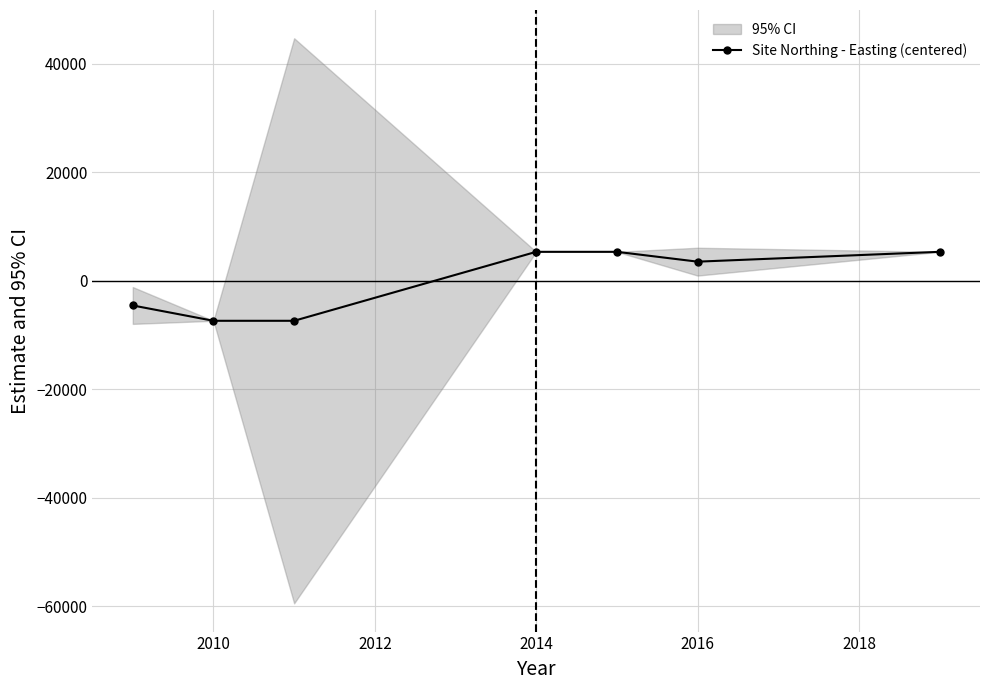

True or false: there are more than 2 points higher than both neighbors.

False